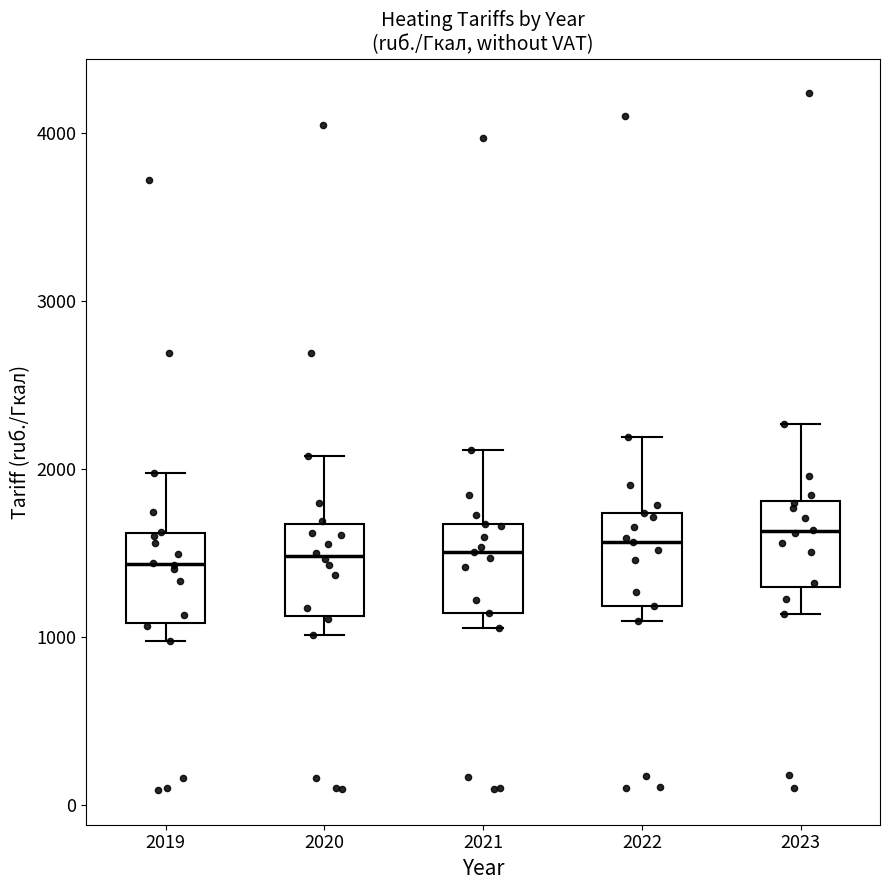

Reading left to right, transcribe this box plot: for each box, give where its median line is, the range the box spans, and where its two whiskers end, as read against the y-axis. The values are not printed on the chart, so give them approximately, as read against the axis.

2019: median 1400, box 1100 to 1600, whiskers 1000 to 2000
2020: median 1500, box 1100 to 1700, whiskers 1000 to 2100
2021: median 1500, box 1100 to 1700, whiskers 1100 (just below the box's lower edge) to 2100
2022: median 1600, box 1200 to 1700, whiskers 1100 to 2200
2023: median 1600, box 1300 to 1800, whiskers 1100 to 2300